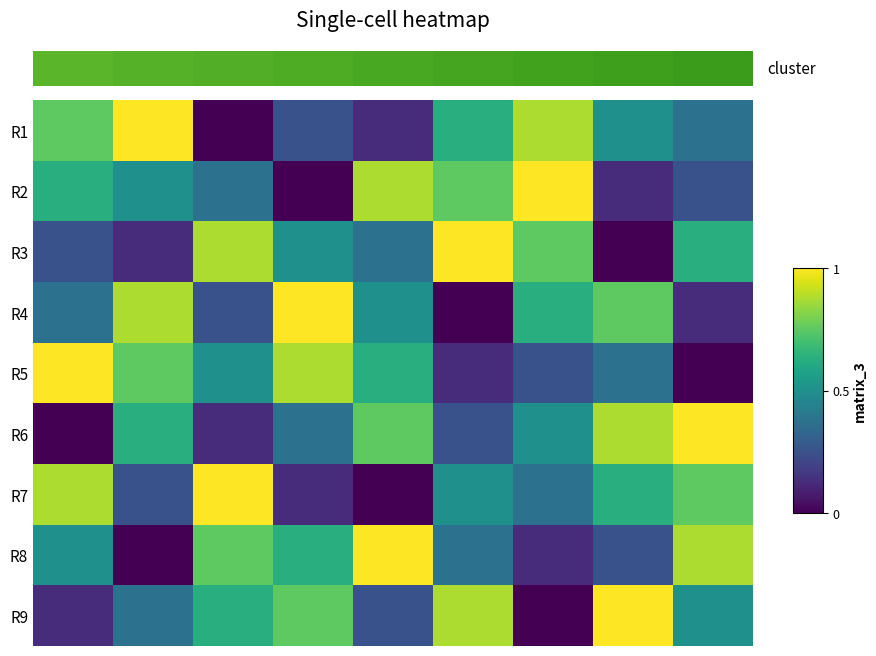

At which category does the chart reach its peak across all series?

6